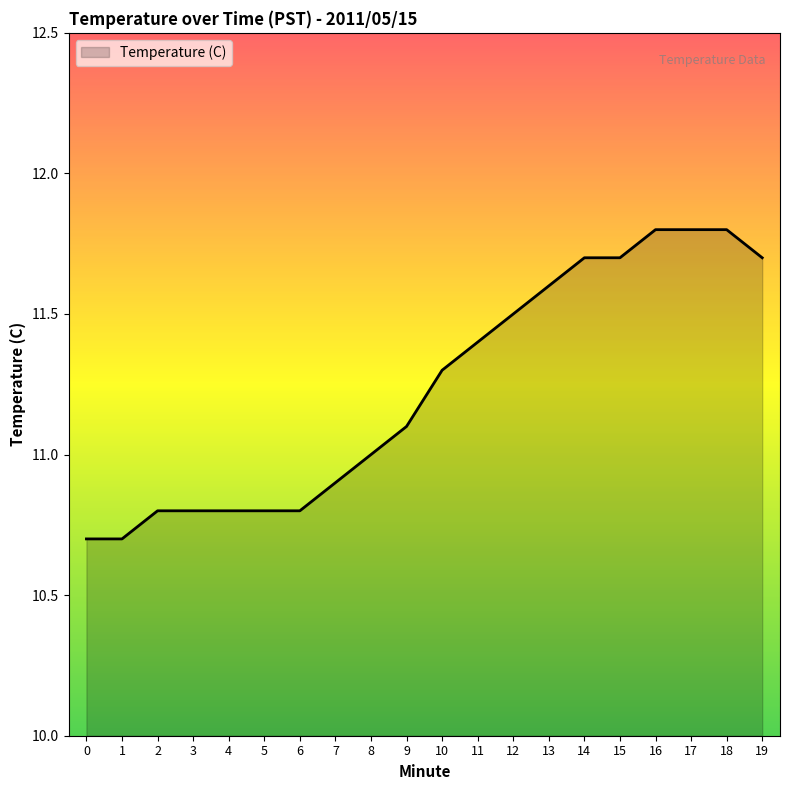

What is the change in value from 4 to 10?

+0.5